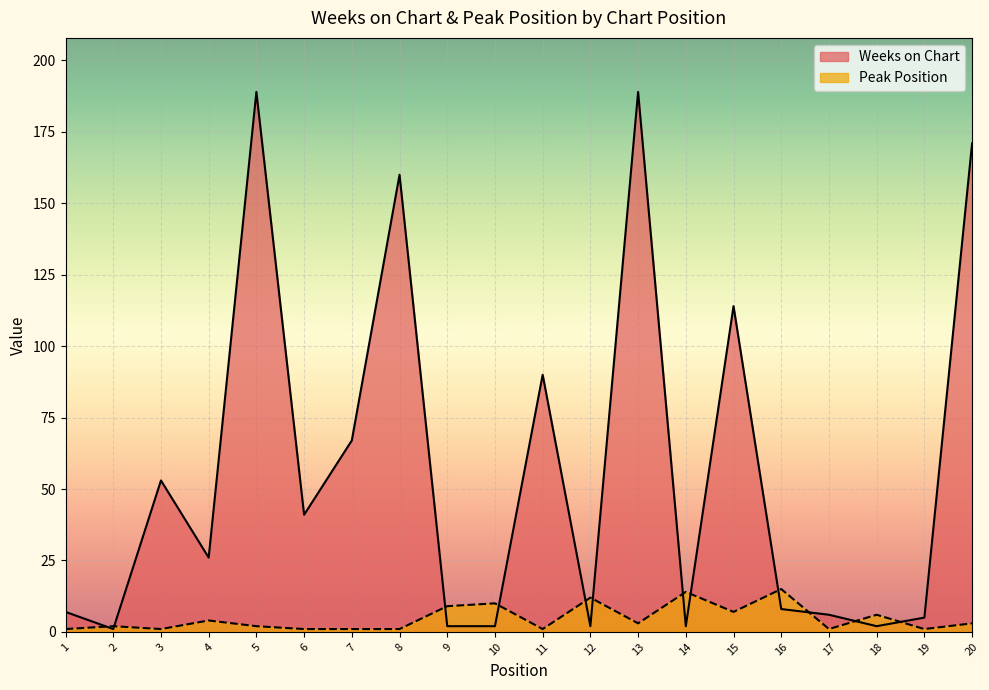

What is the maximum value shown in the chart?

189